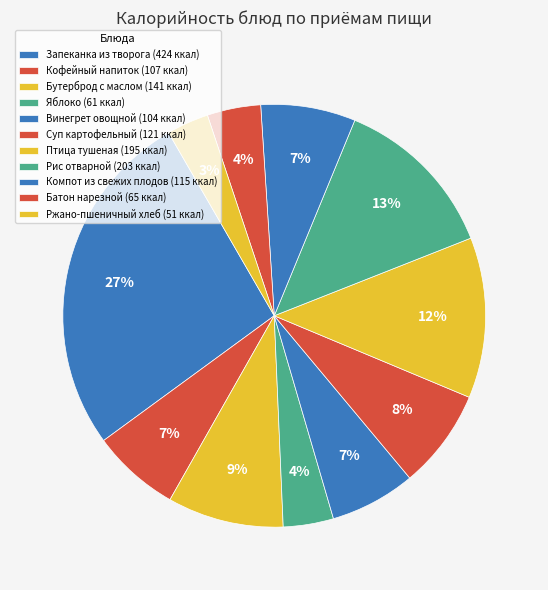

Approximately how many times larger is the value at Запеканка из творога compared to Кофейный напиток?

4.0